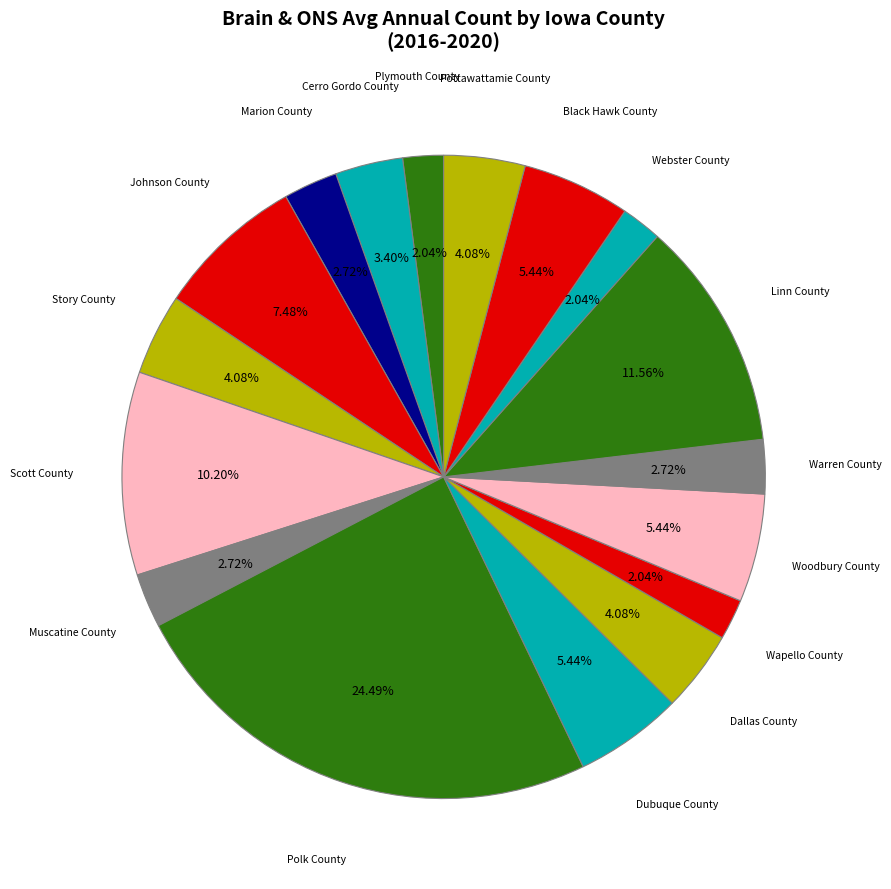

Which category has the biggest portion of the pie?

Polk County